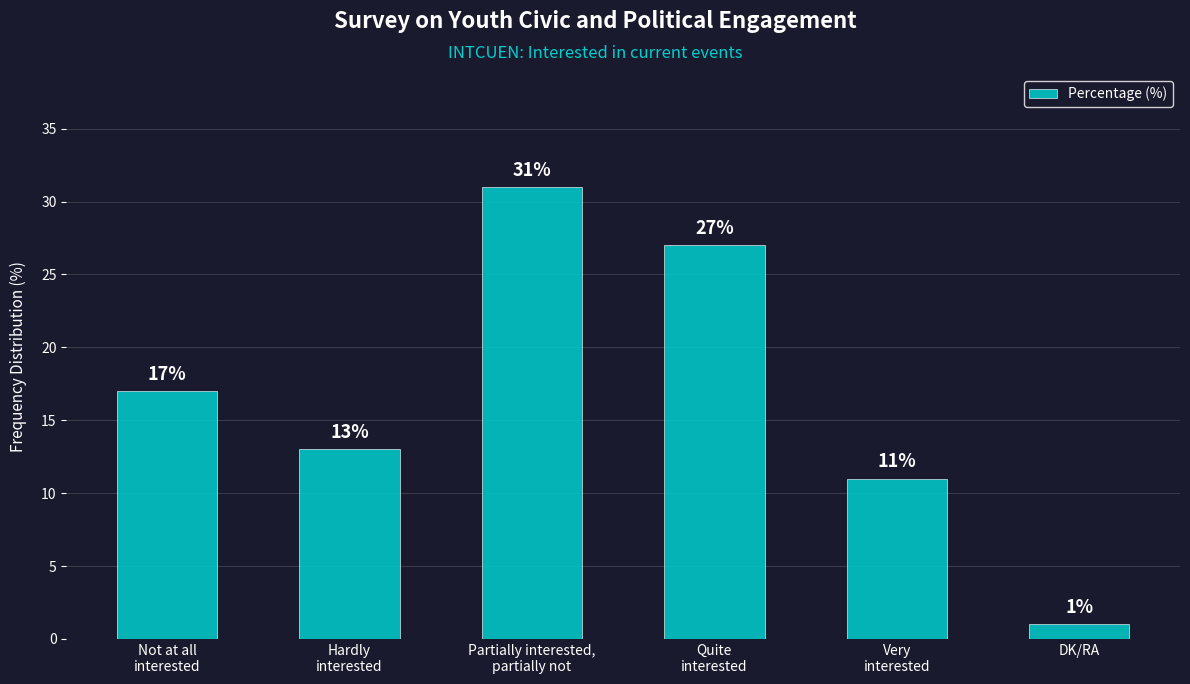

At which category does the chart reach its peak across all series?

Partially interested,
partially not